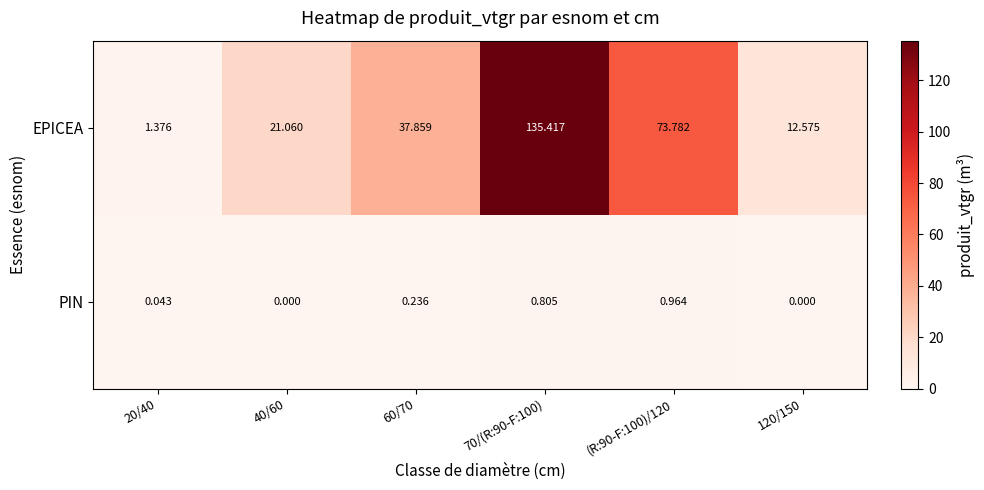

What is the greatest value displayed?

135.4